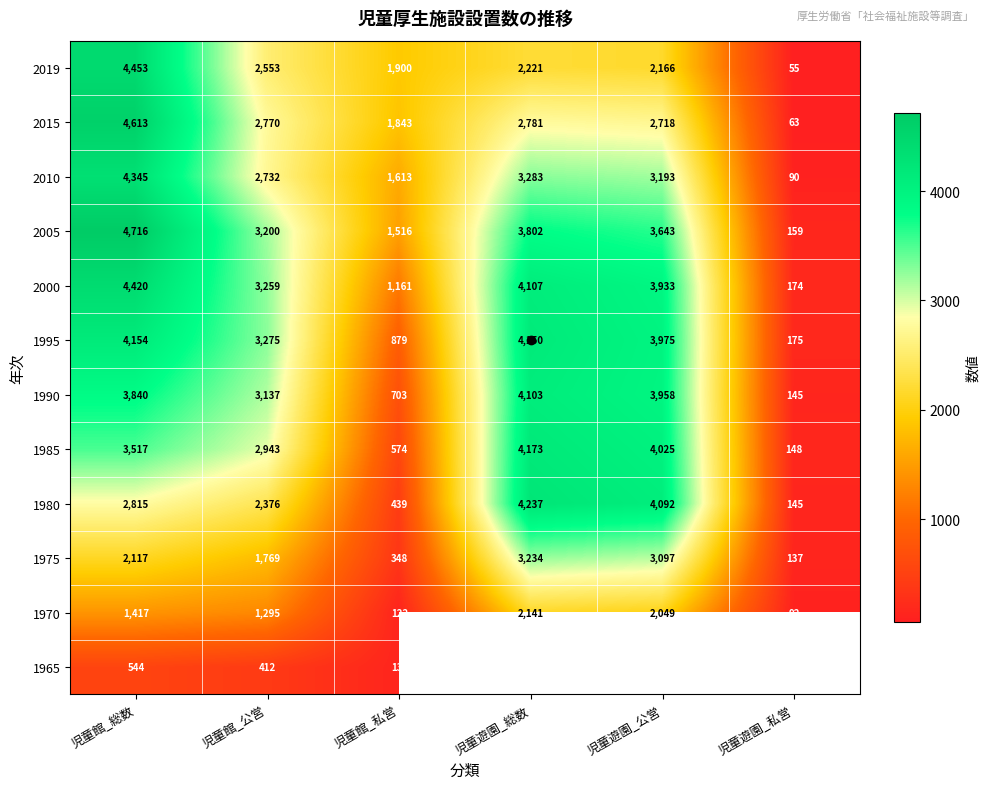

Which label corresponds to the smallest value in the chart?

児童遊園_私営